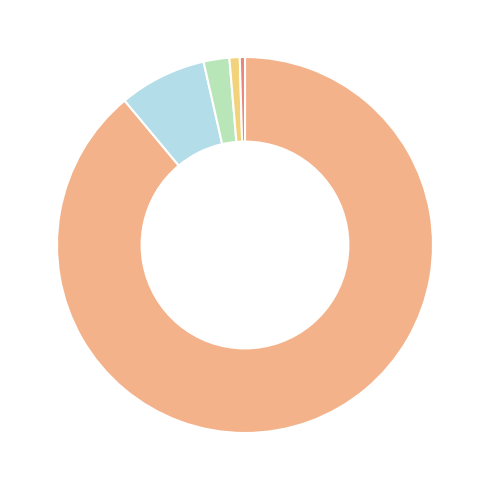

Rank the categories by value from highest to lowest.

Europa, Asien, Amerika, Ozeanien, Afrika